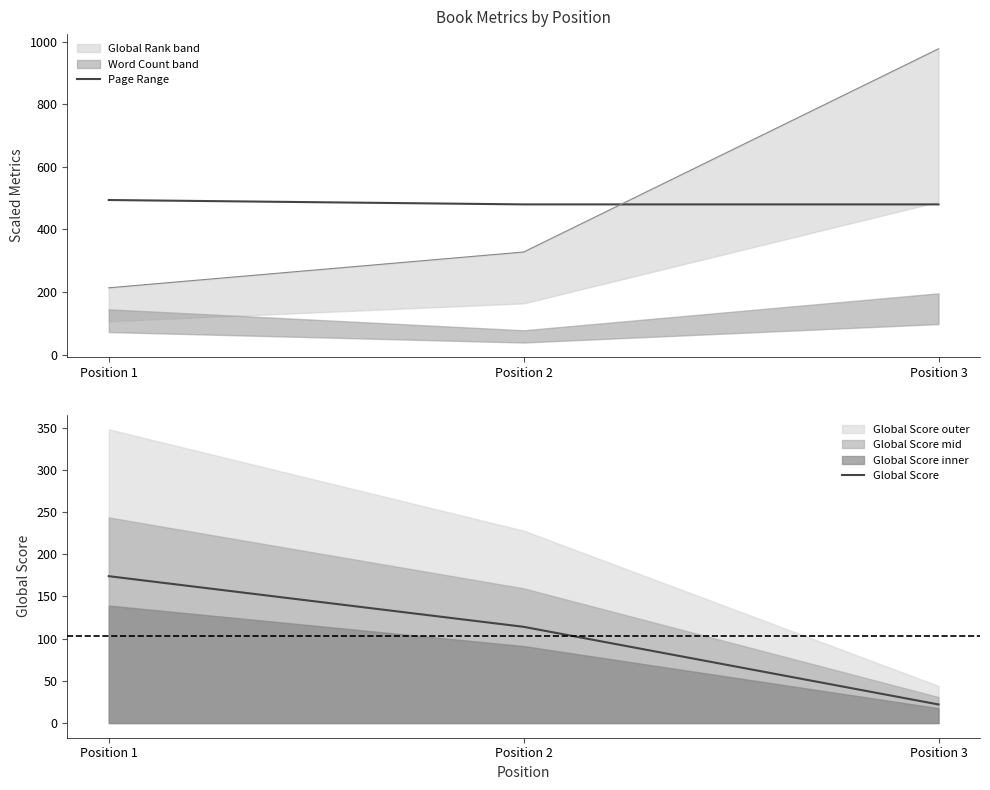

Between Position 3 and Position 2, which is larger?

Position 3